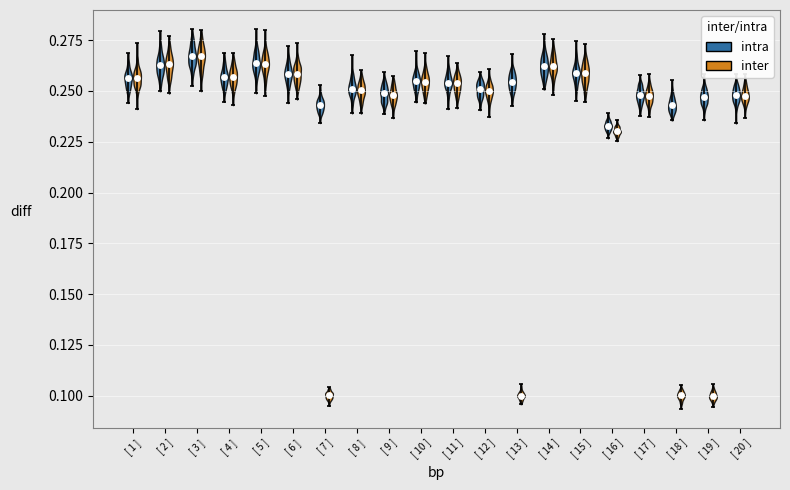

What is the total value across all series at 3?

0.5